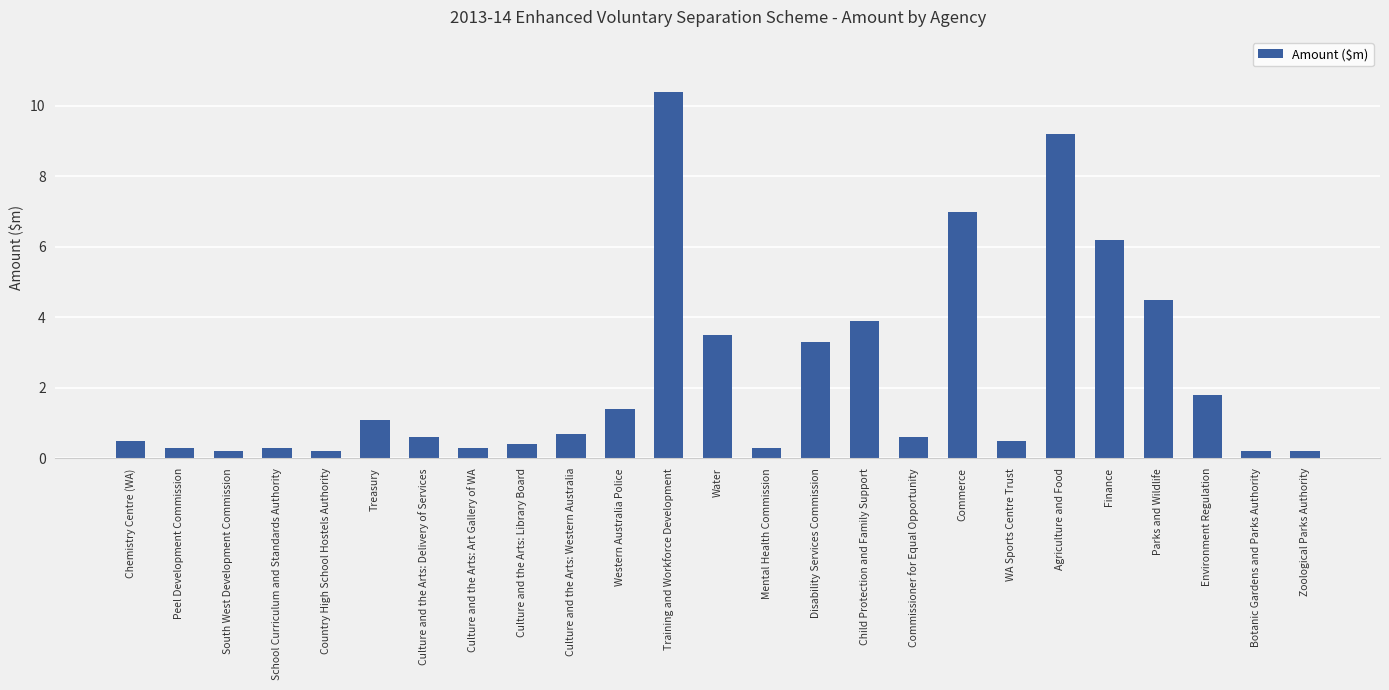

The value at Parks and Wildlife is 4.5. True or false?

True